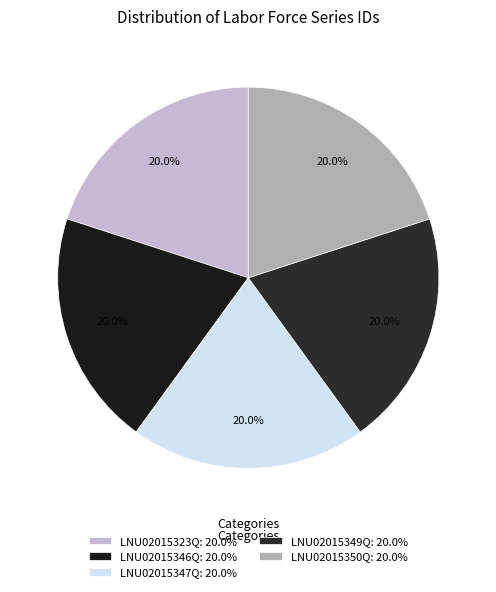

Which category has the biggest portion of the pie?

LNU02015350Q